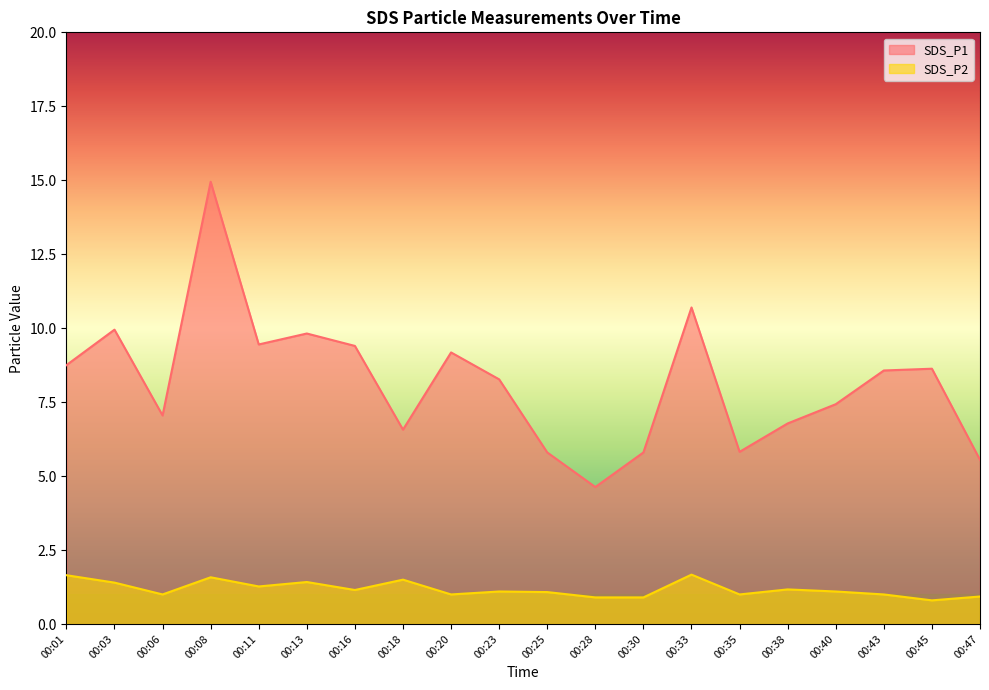

What is the greatest value displayed?

14.9